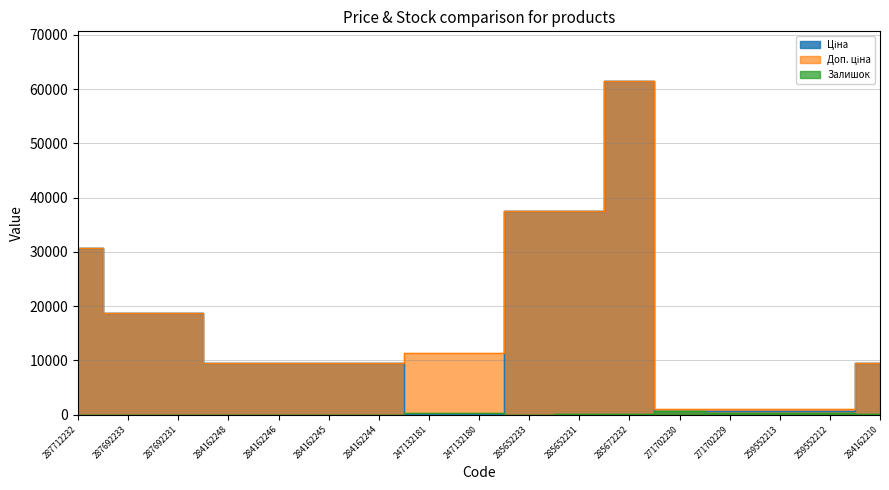

Reading left to right, transcribe all the data shown in this chart.

Ціна: 30717.1	18796.8	18796.8	9480.1	9480.1	9480.1	9480.1	114.1	114.1	37593.6	37593.6	61434.3	589.9	589.9	693.7	693.7	9480.1
Доп. ціна: 30717.1	18796.8	18796.8	9480.1	9480.1	9480.1	9480.1	11410.0	11410.0	37593.6	37593.6	61434.3	1081.7	1081.7	1024.6	1024.6	9480.1
Залишок: 0.0	0.0	0.0	0.0	0.0	8.0	0.0	260.0	290.0	13.0	23.0	16.0	736.0	273.0	318.0	335.0	56.0